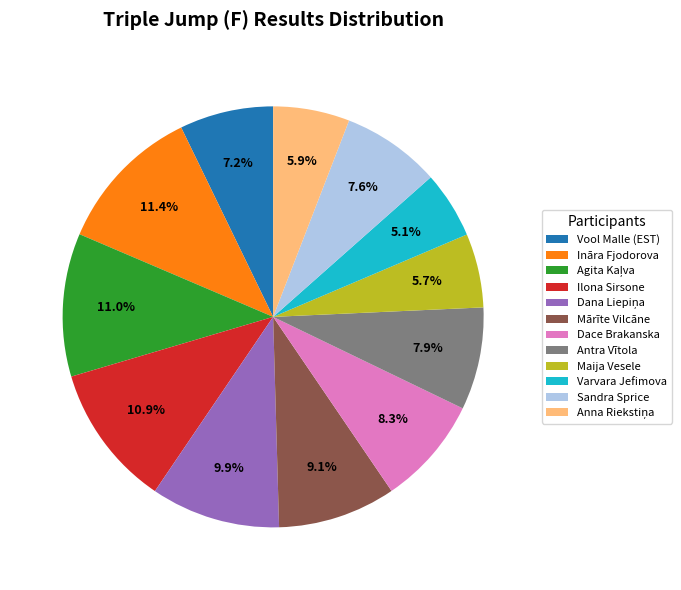

Between Antra Vītola and Mārīte Vilcāne, which is larger?

Mārīte Vilcāne